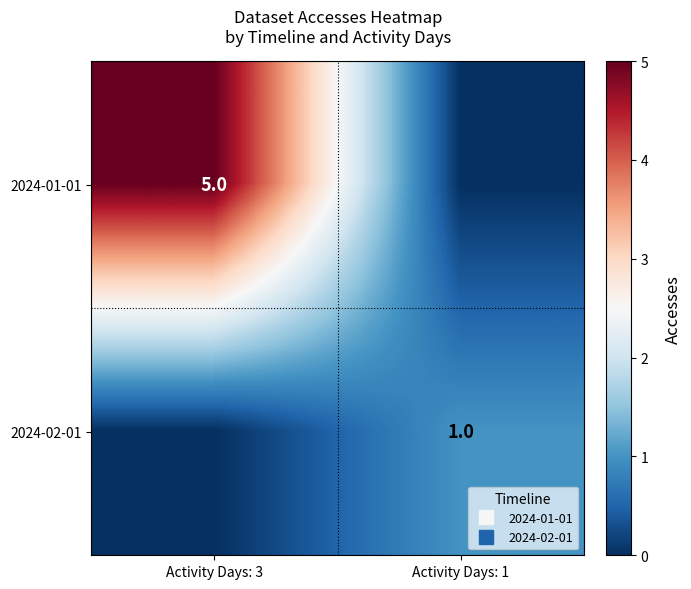

At which category is the sum across all series the highest?

Activity Days: 3